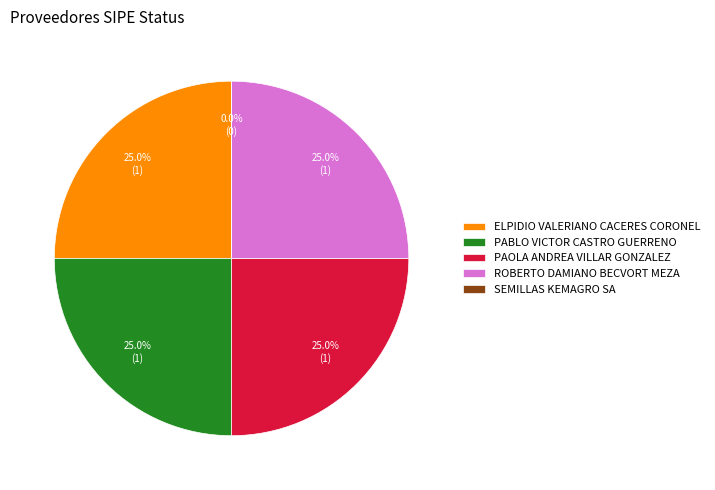

What is the ratio of the value at PAOLA ANDREA VILLAR GONZALEZ to the value at PABLO VICTOR CASTRO GUERRENO?

1.0